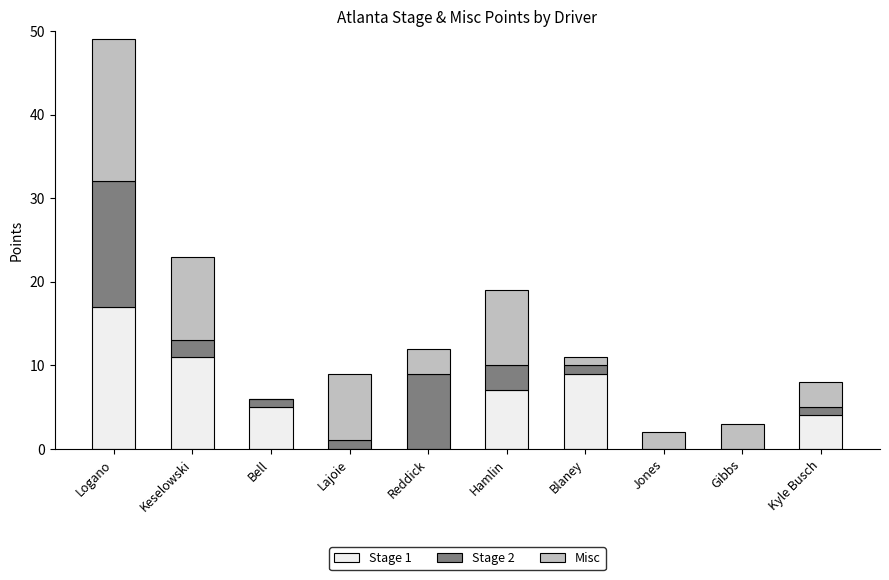

How many Stage 1 values are between 0 and 9?

8